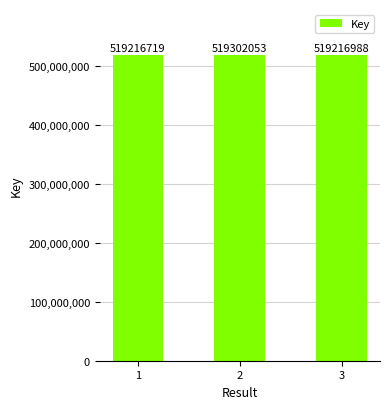

What is the change in value from 2 to 3?

-85065